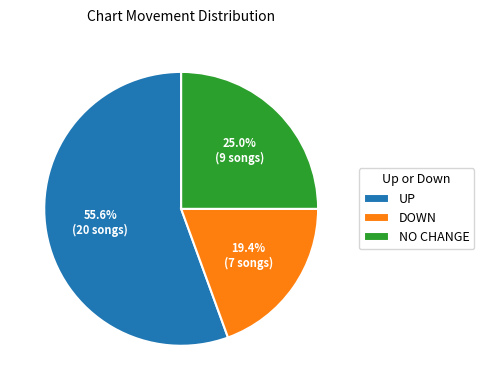

Rank the categories by value from lowest to highest.

DOWN, NO CHANGE, UP